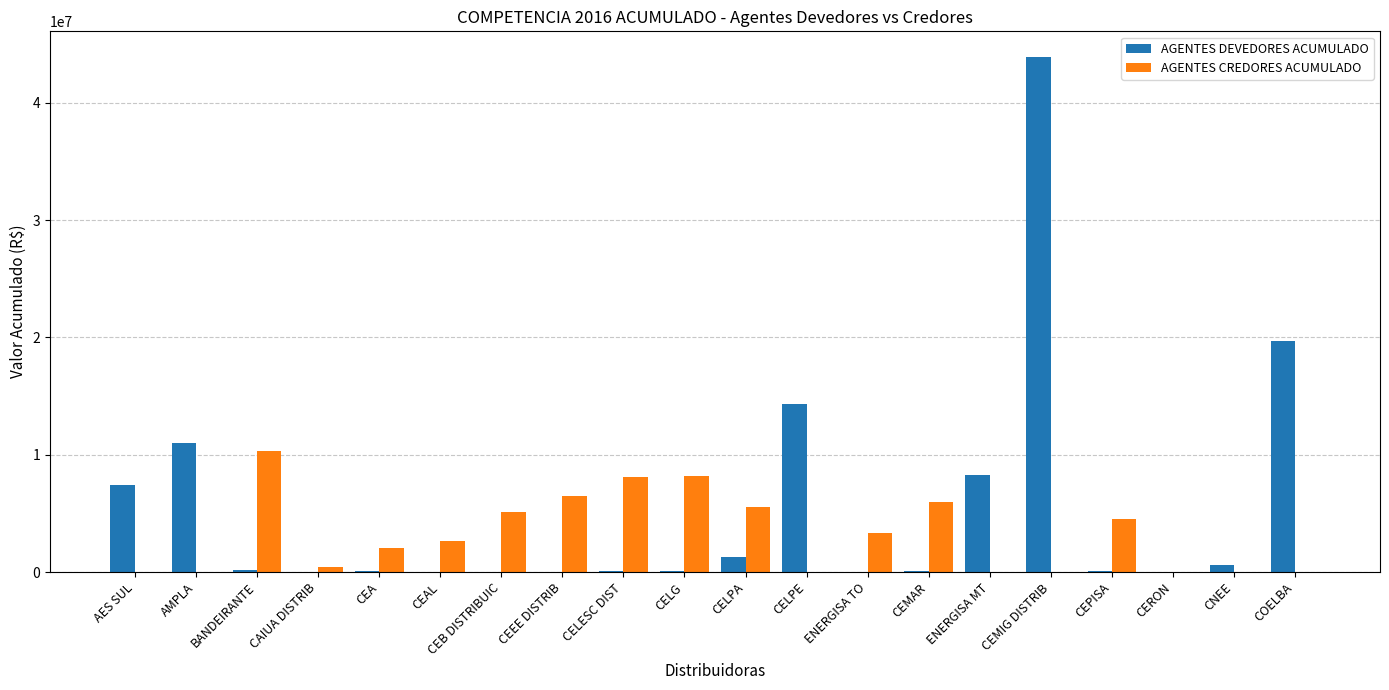

Does the chart contain stacked bars?

No